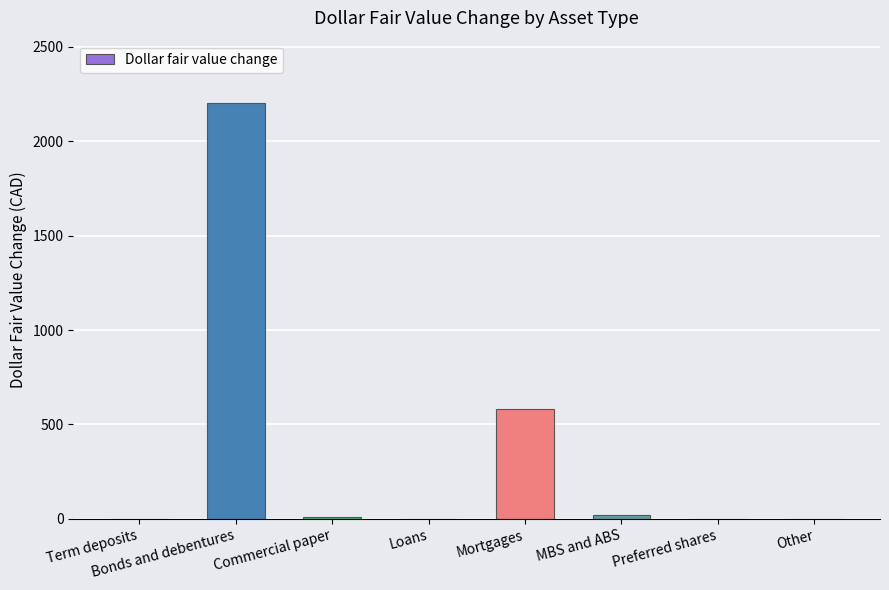

True or false: the data shows -1213 at Loans.

False